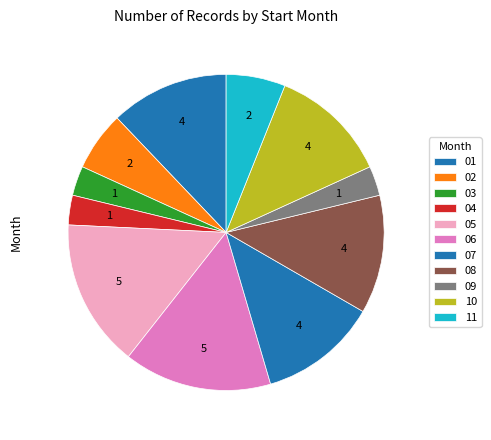

Which slice is the smallest?

03